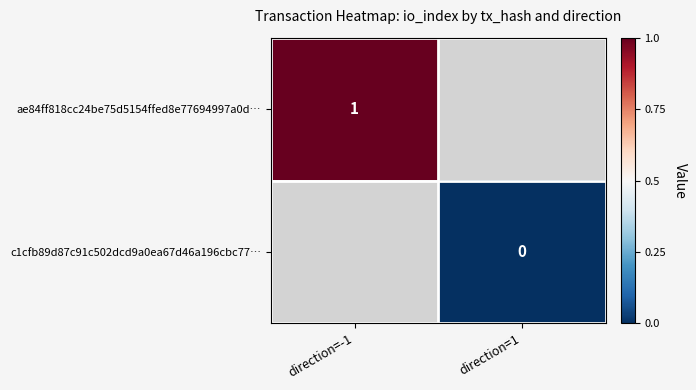

The ae84ff818cc24be75d5154ffed8e77694997a0d… series shows 0 at direction=-1. True or false?

False